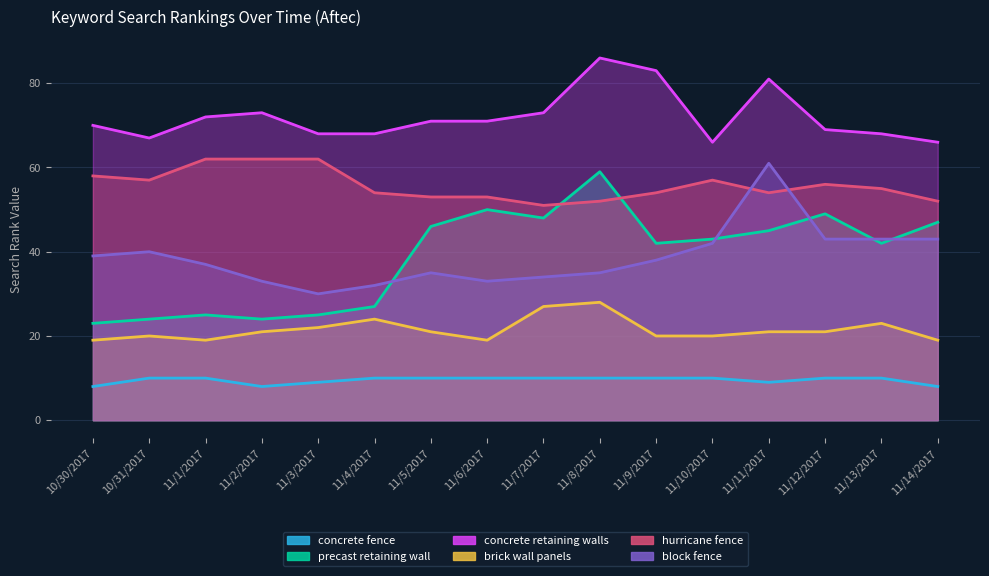

True or false: brick wall panels and concrete retaining walls cross at least once.

False